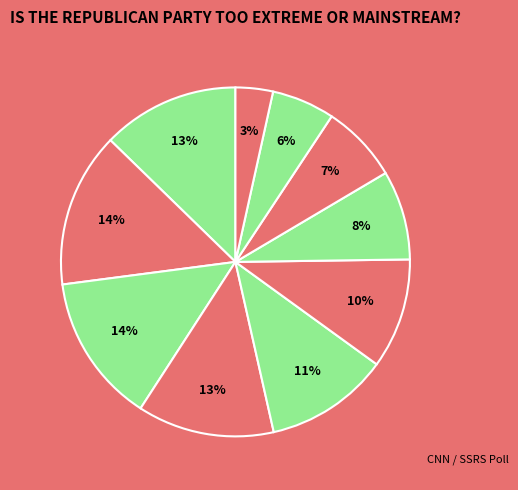

To the nearest percent, what is the difference between the largest and smallest slice percentages?

11%